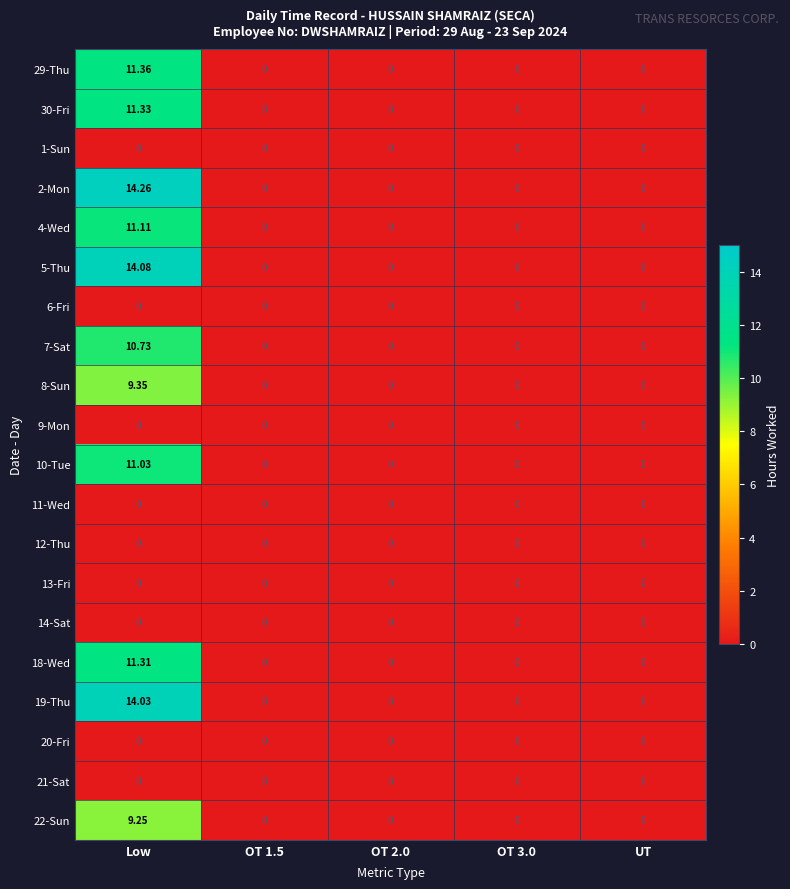

Which label corresponds to the largest value in the chart?

Low